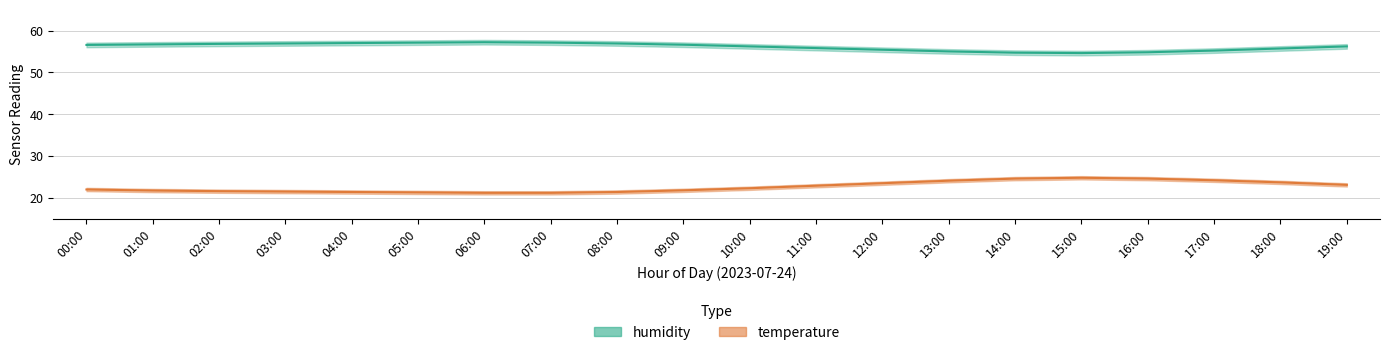

Which series has the largest range (max minus min)?

temperature